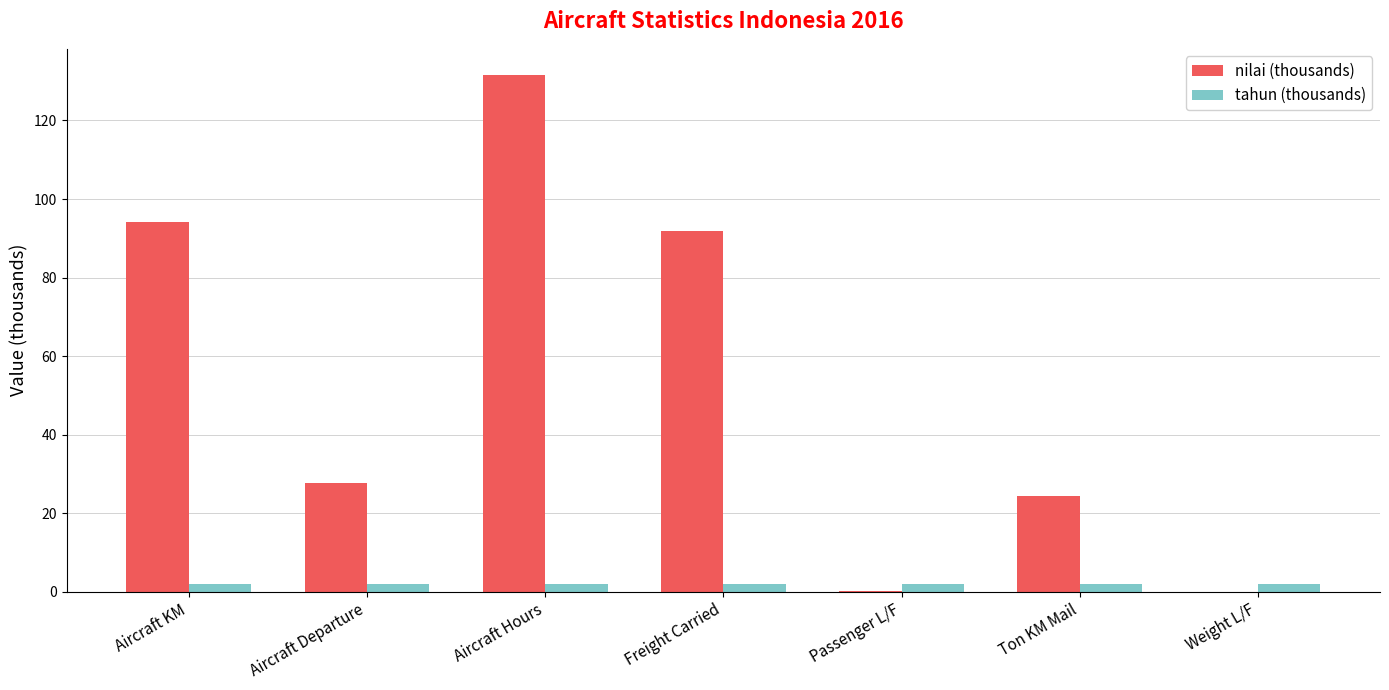

Which series has the largest total across all categories?

nilai (thousands)